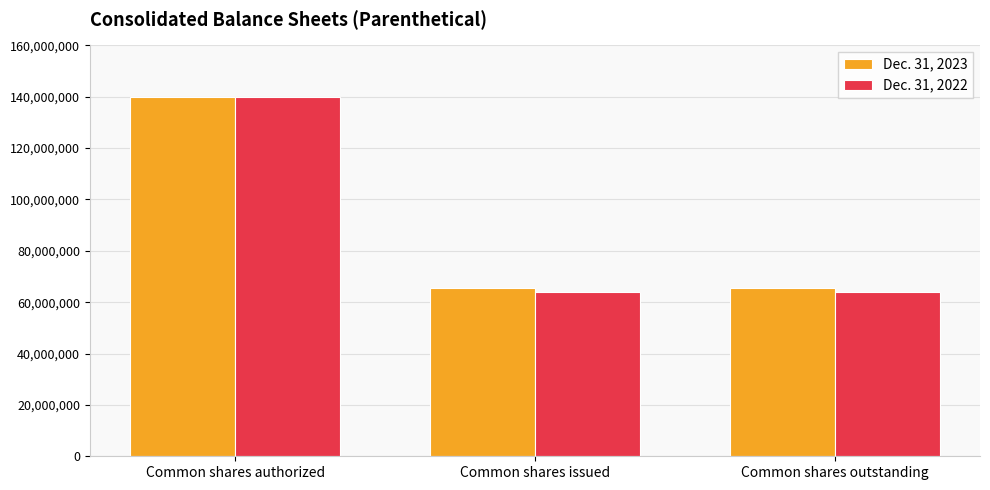

Does the chart contain stacked bars?

No